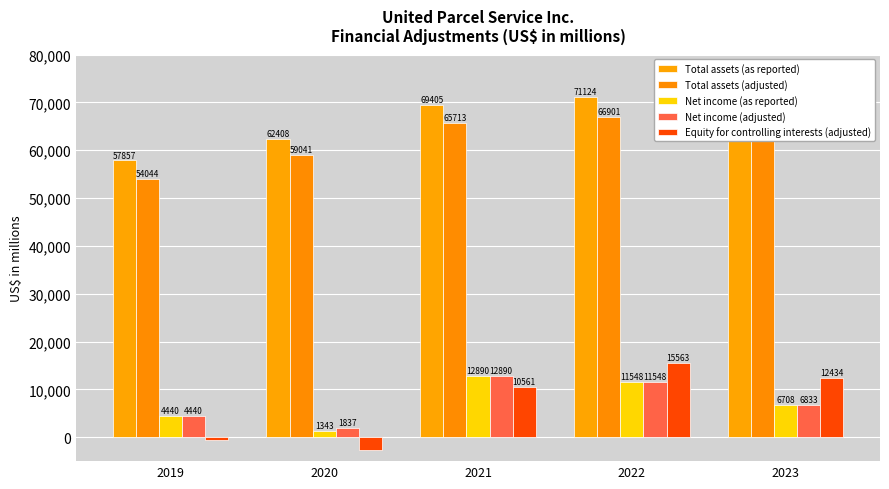

At which label is Net income (as reported) closest to 7116?

2023